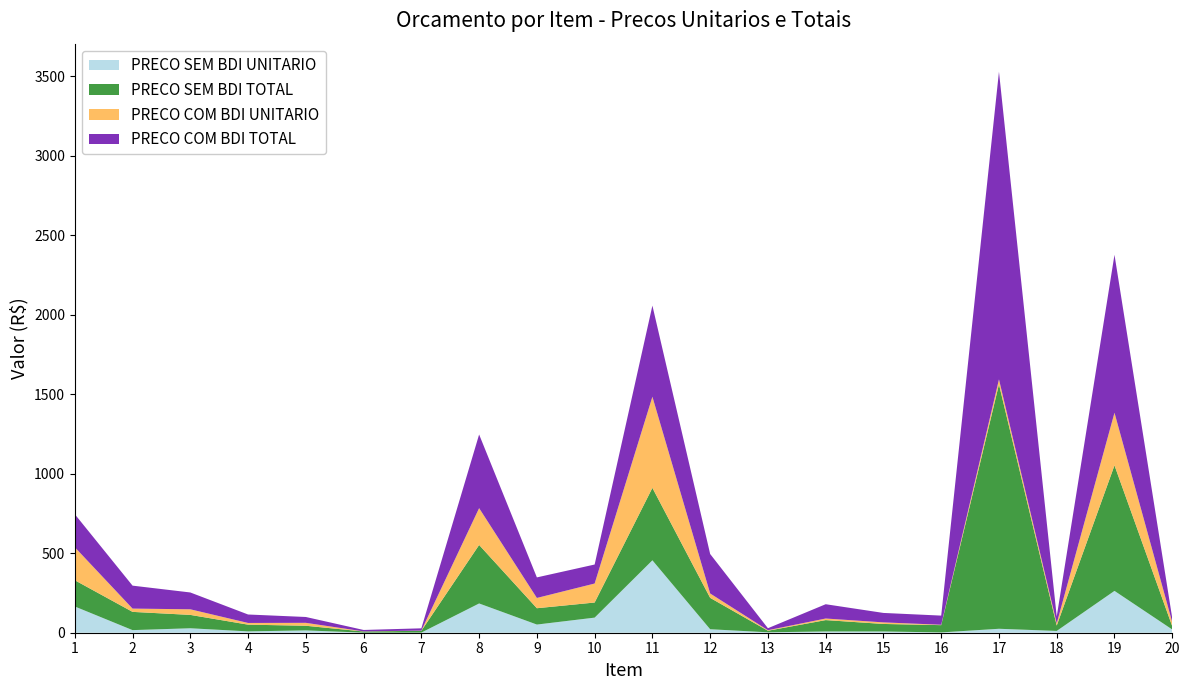

Reading left to right, list all the values displayed in this chart.

PRECO SEM BDI UNITARIO: 165.1	16.4	28.0	8.5	14.6	0.6	0.9	184.1	51.4	95.0	455.7	21.9	2.7	7.9	7.9	1.9	24.8	11.3	263.2	20.3
PRECO SEM BDI TOTAL: 165.1	114.8	84.1	42.3	29.2	7.2	11.4	368.1	102.8	95.0	455.7	197.4	9.9	71.5	47.3	45.8	1538.0	33.8	789.6	20.3
PRECO COM BDI UNITARIO: 207.8	20.6	35.3	10.7	18.4	0.7	1.1	231.6	64.7	119.5	573.4	27.6	3.4	10.0	9.9	2.4	31.2	14.2	331.2	25.5
PRECO COM BDI TOTAL: 207.8	144.4	105.8	53.2	36.8	9.0	14.3	463.3	129.3	119.5	573.4	248.4	12.4	89.9	59.5	57.6	1935.6	42.6	993.7	25.5